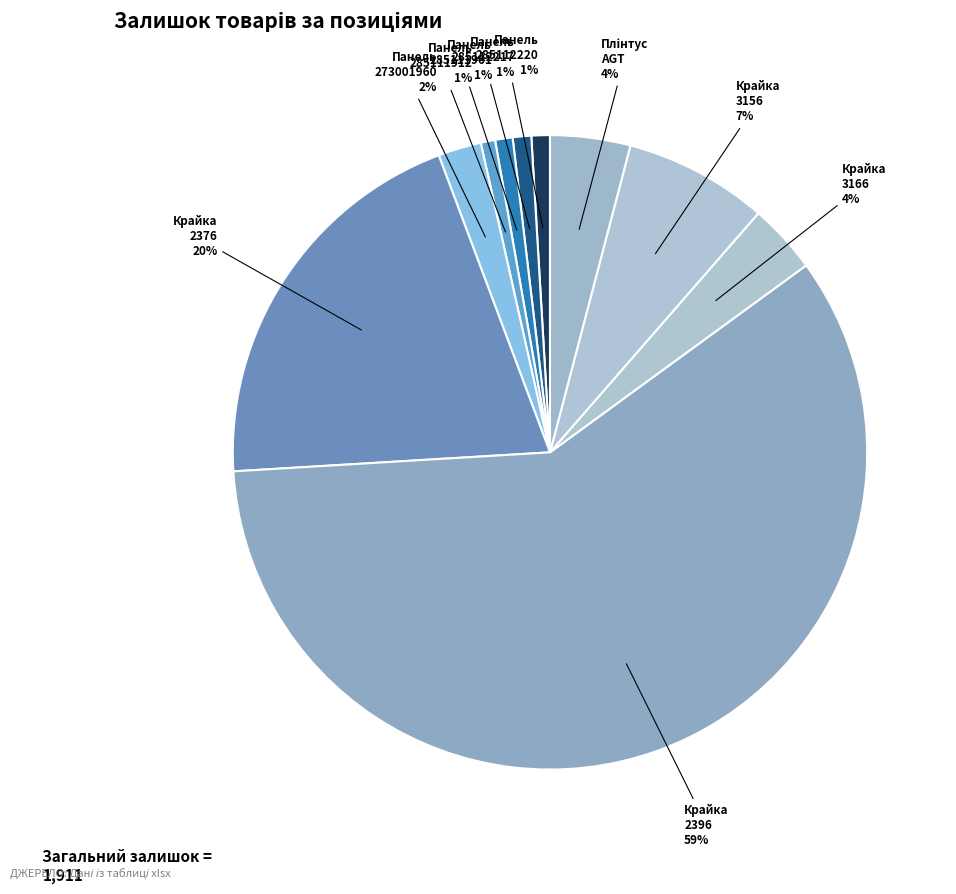

To the nearest percent, what is the average slice percentage?

10%